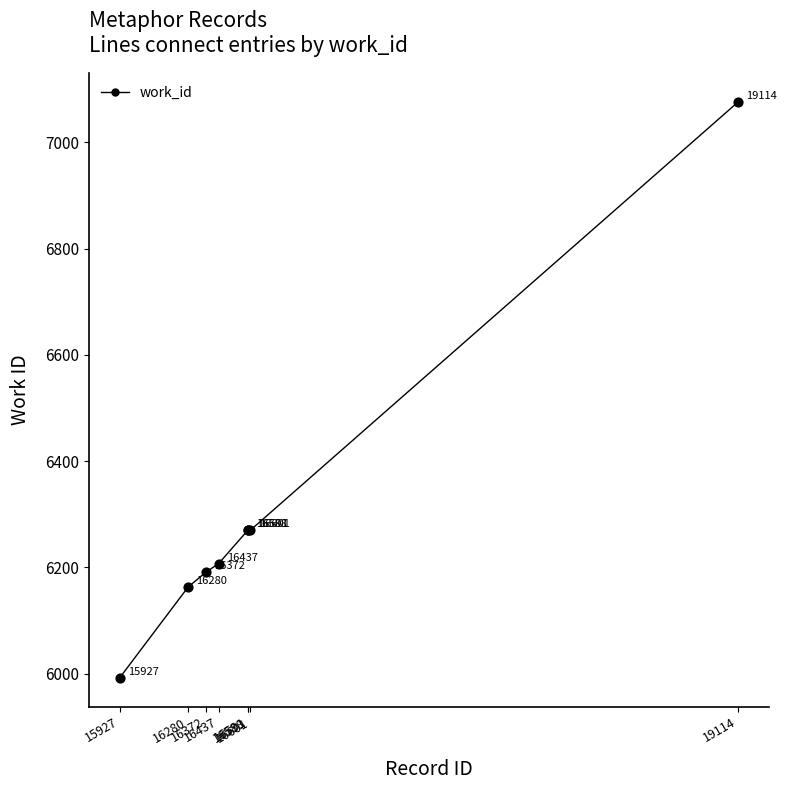

Approximately how many times larger is the value at 19114 compared to 16591?

1.1